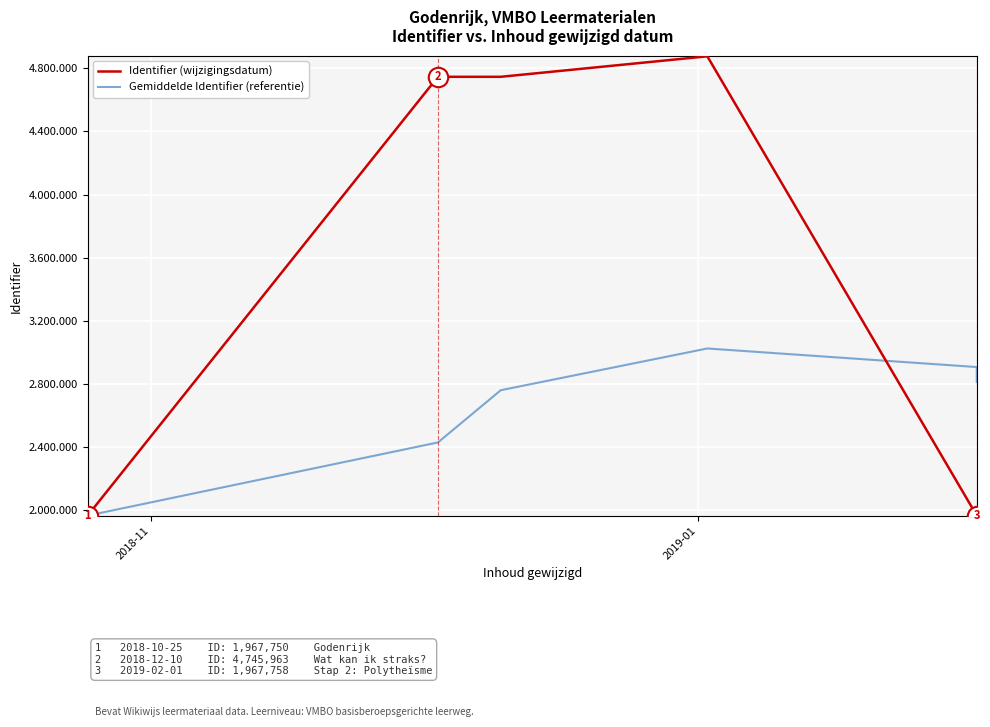

How many times do Gemiddelde Identifier (referentie) and Identifier (wijzigingsdatum) cross each other?

1